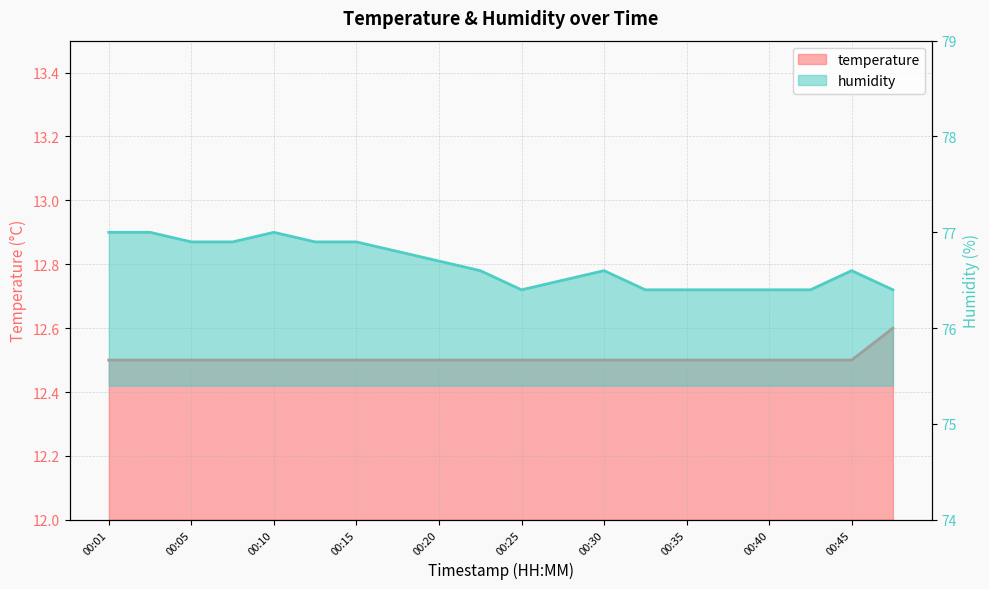

Is it true that humidity equals 77.0 at 00:03?

True